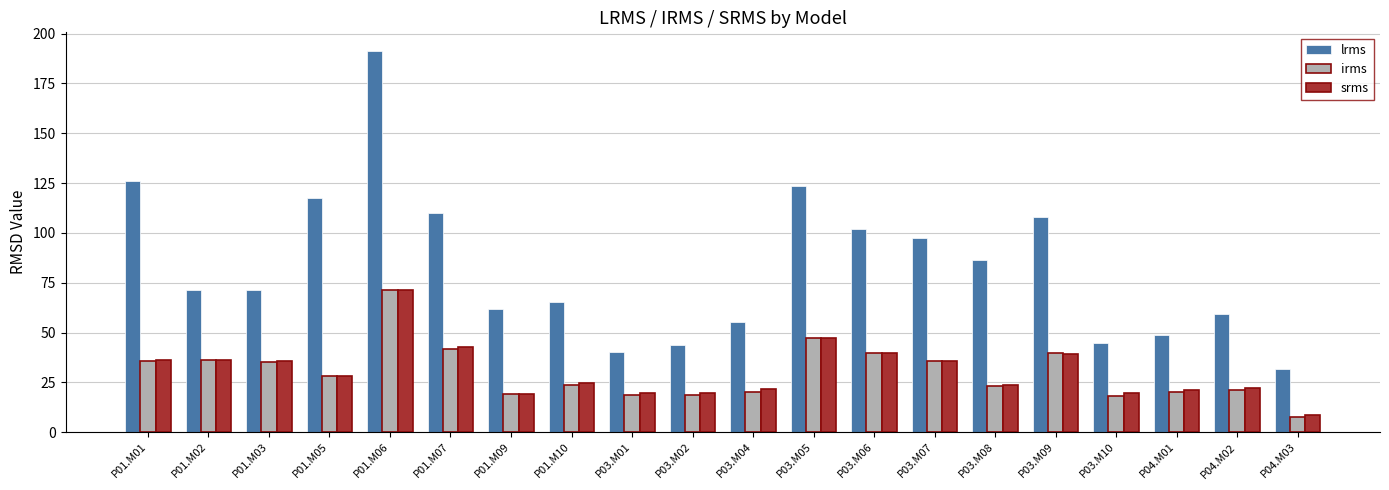

True or false: lrms has a value of 107.6 at P01.M02.

False